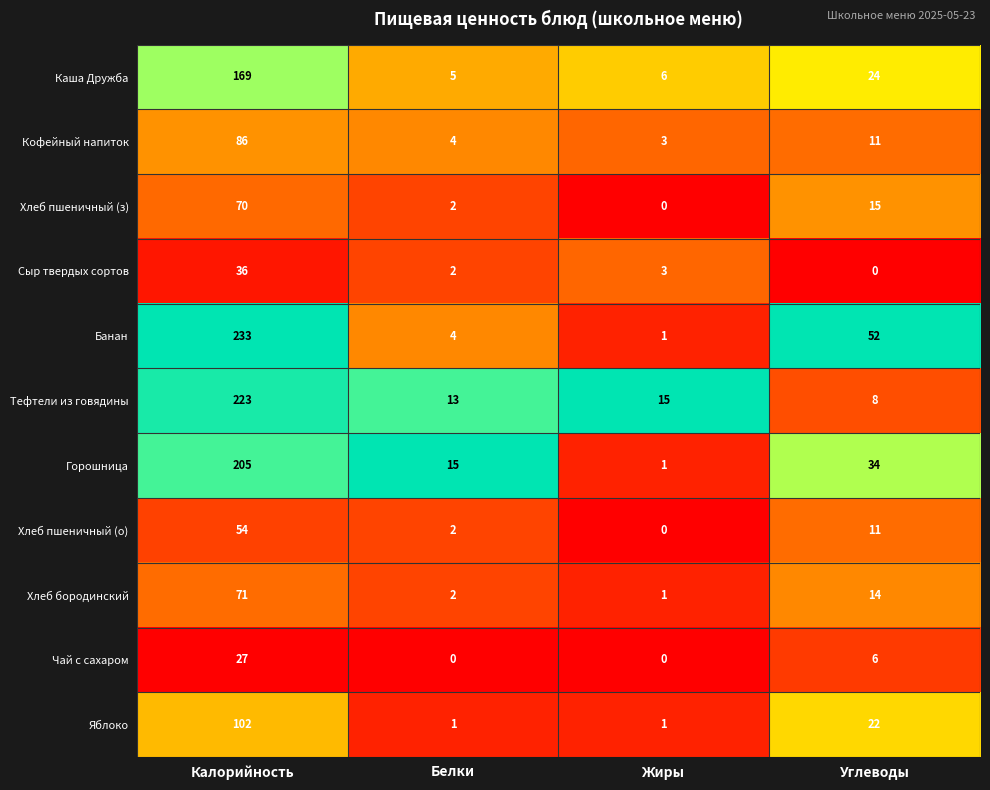

At which category is the sum across all series the highest?

Калорийность